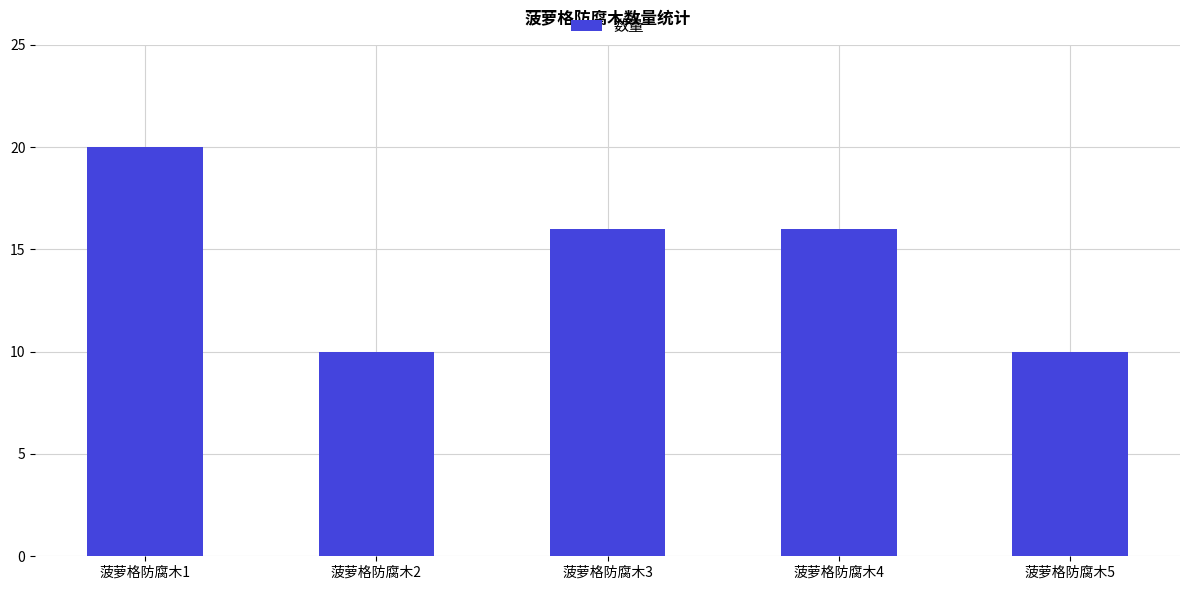

What value does the data have at 菠萝格防腐木2?

10